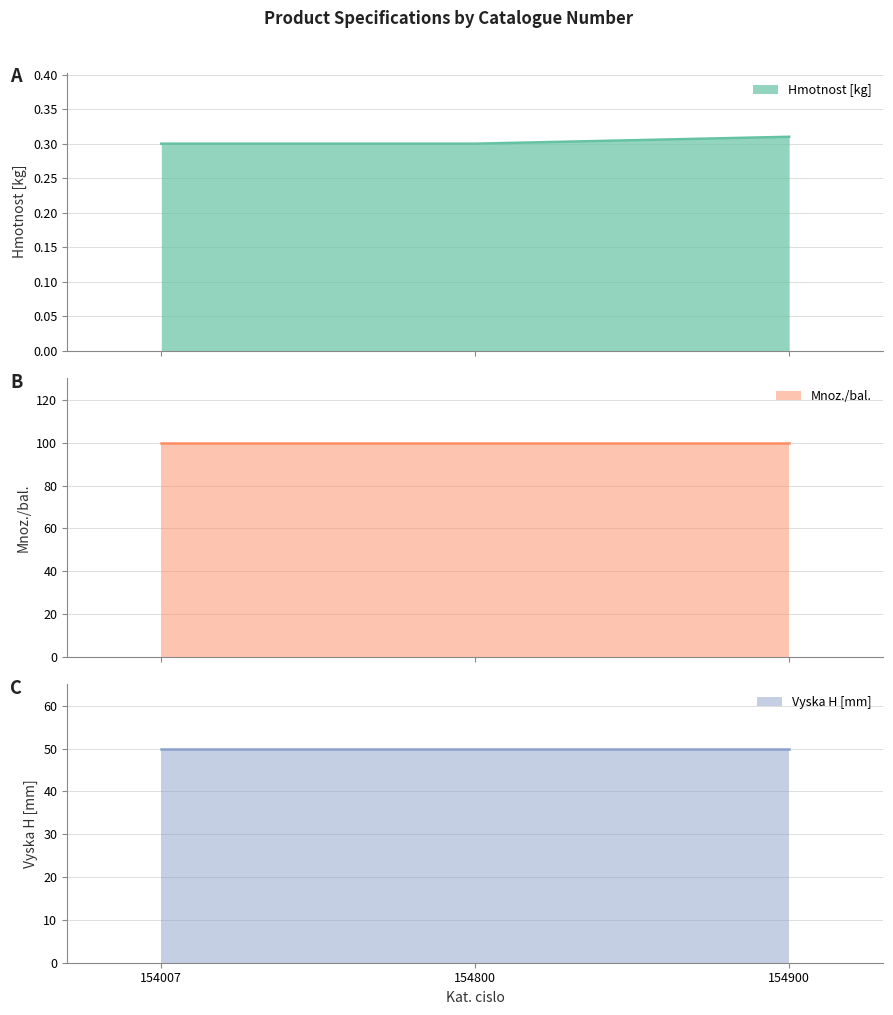

Is the value of Vyska H [mm] line at 154007 greater than the value of Hmotnost [kg] line at 154800?

Yes